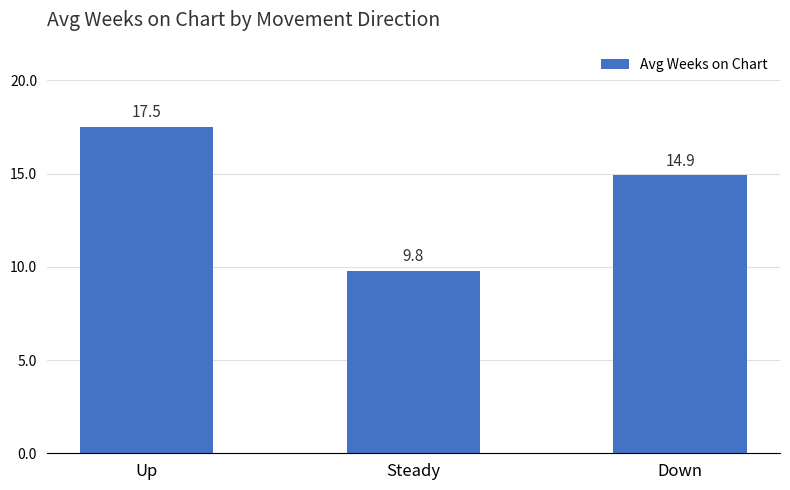

How many data points does each series have?

3